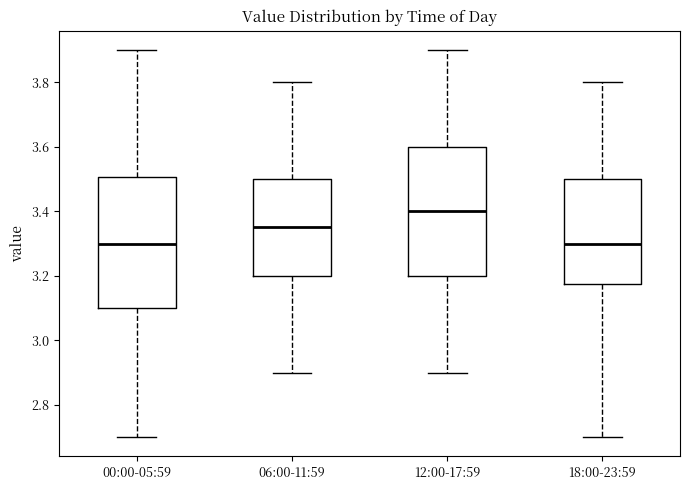

Where is the upper edge of the box for 18:00-23:59 on the y-axis? The values are not printed on the chart, so give them approximately, as read against the axis.

3.50